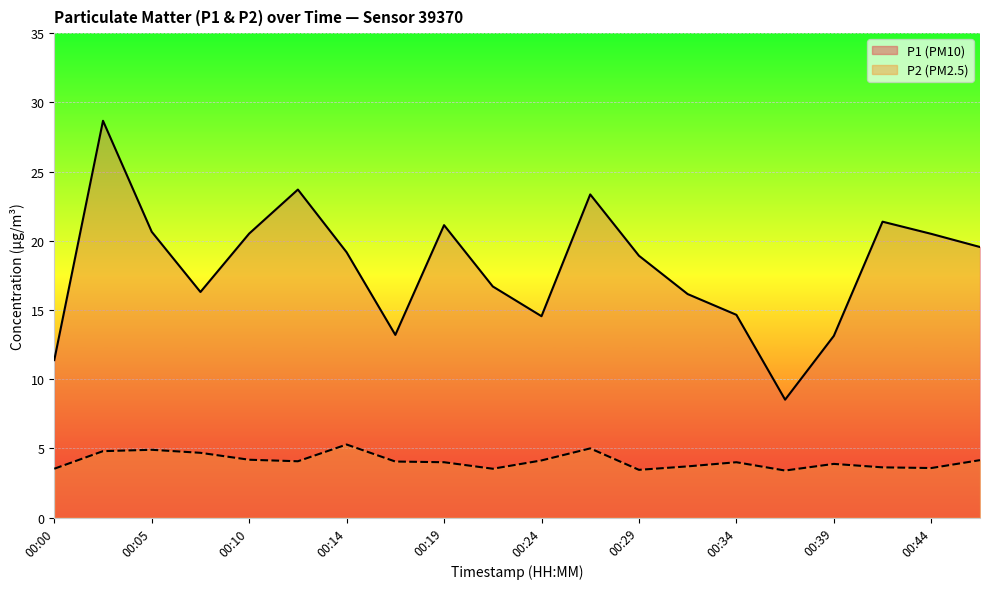

What is the sum of the P2 values at 00:46 and 00:27?

9.2